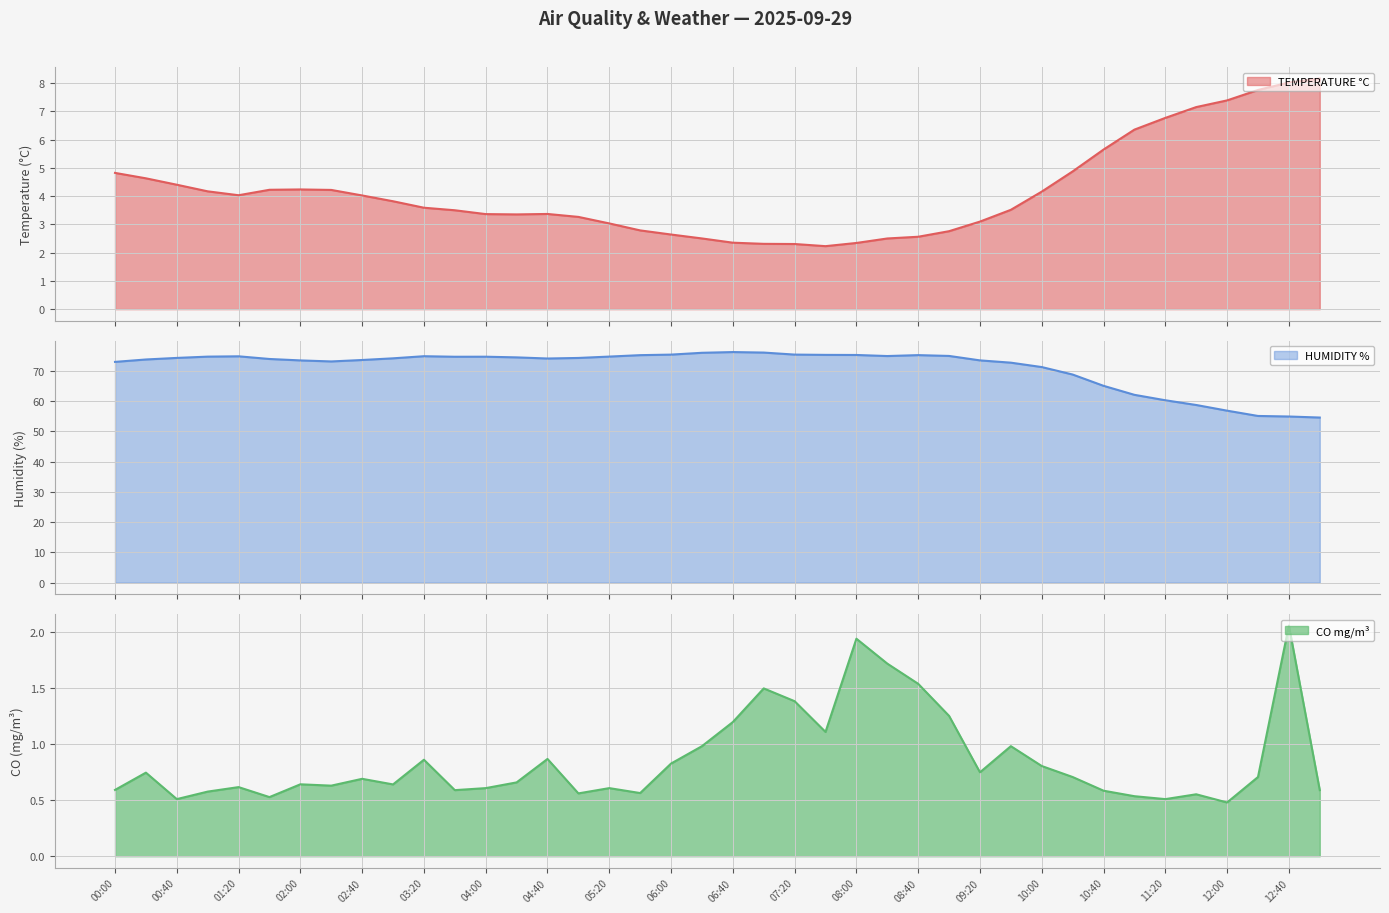

At which label does HUMIDITY % reach its minimum?

13:00